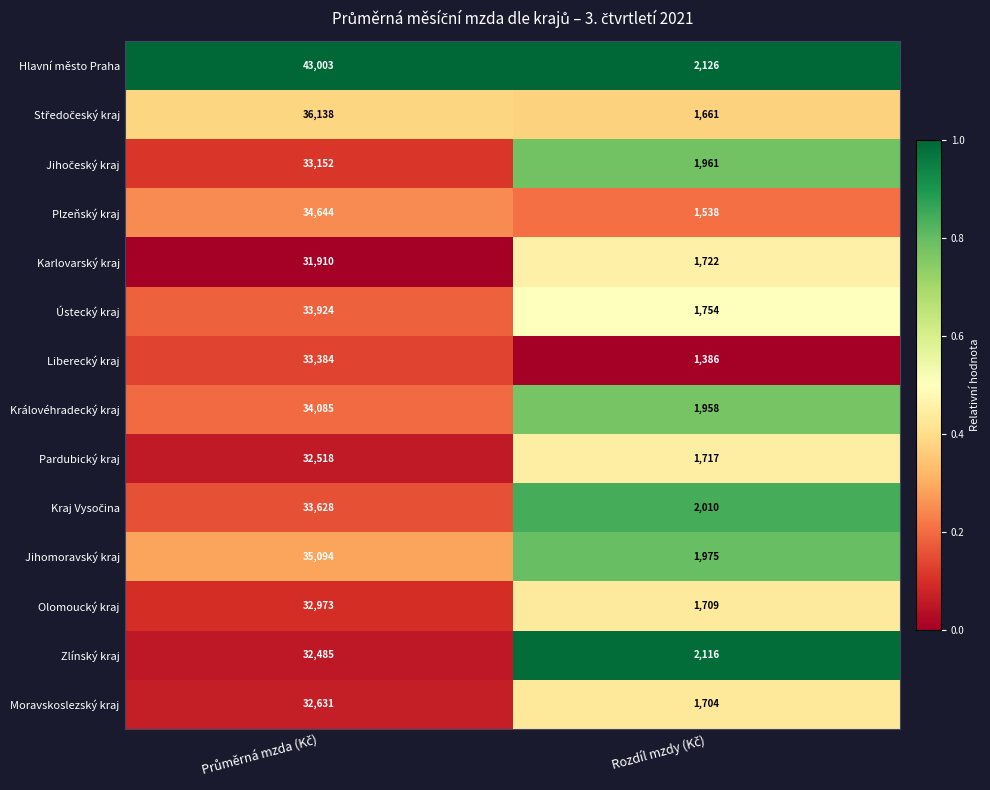

Which series has the largest range (max minus min)?

Hlavní město Praha